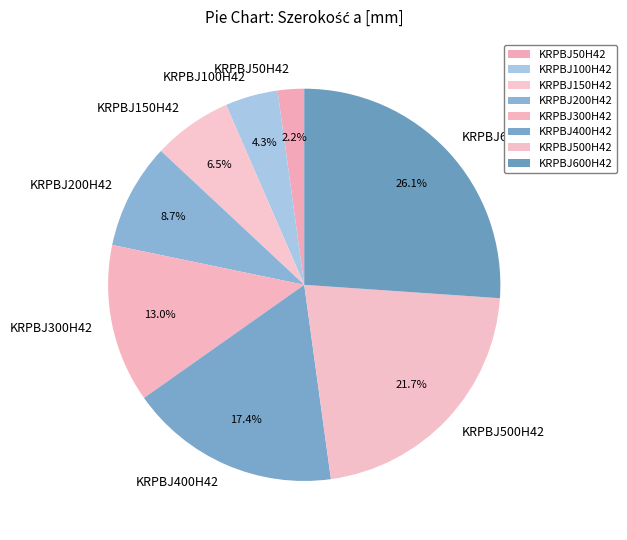

How much of the chart is everything except KRPBJ600H42?

73.9%